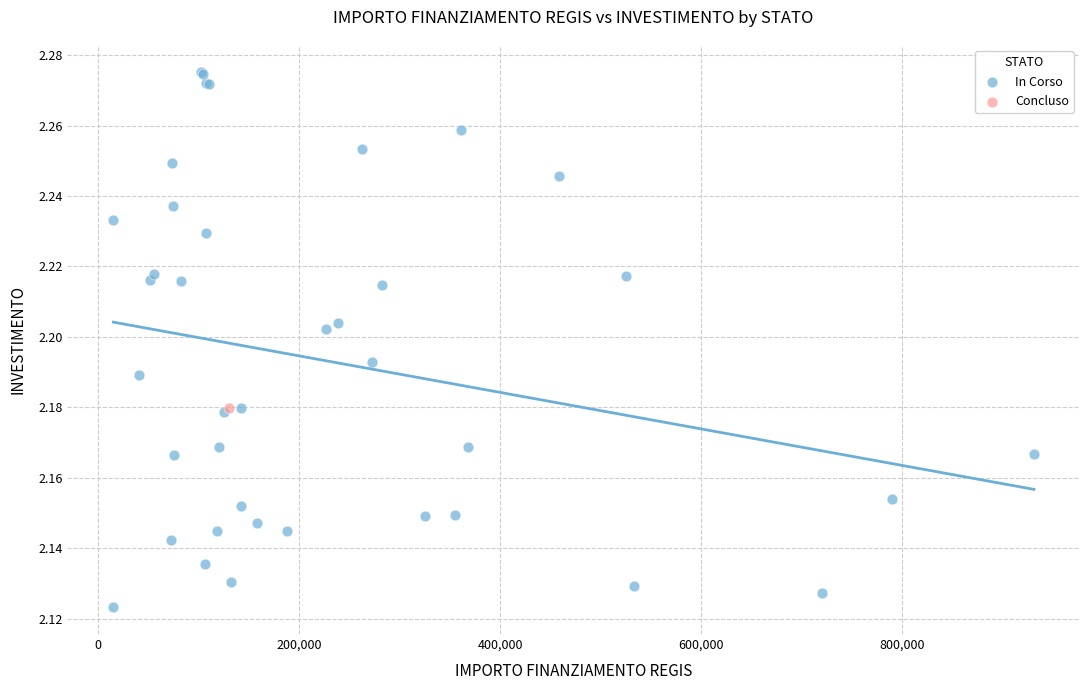

What are all the series names shown in the legend?

In Corso, Concluso